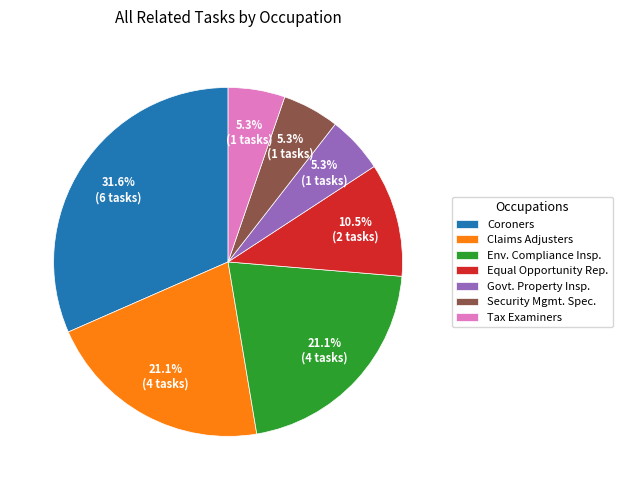

Between Security Mgmt. Spec. and Equal Opportunity Rep., which is larger?

Equal Opportunity Rep.